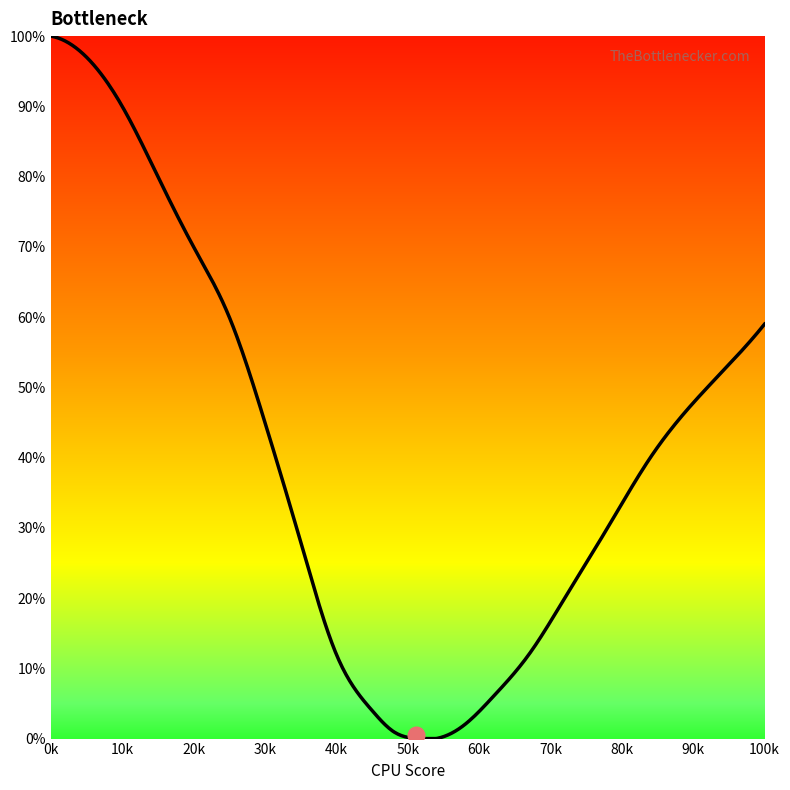

What is the difference between the maximum and minimum values?

100.0